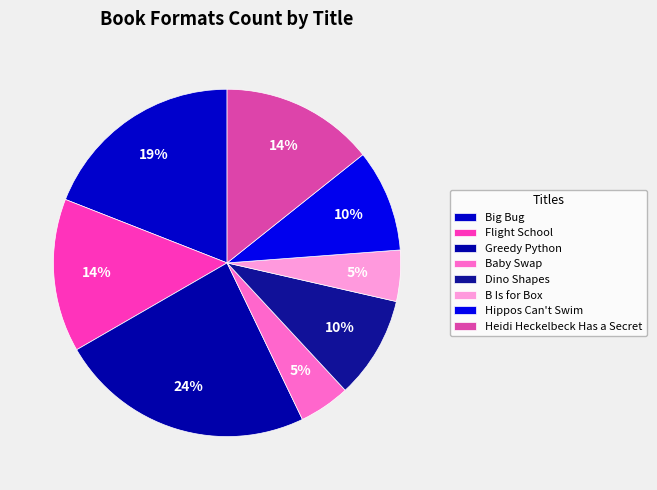

What percentage is NOT represented by B Is for Box?

95.2%